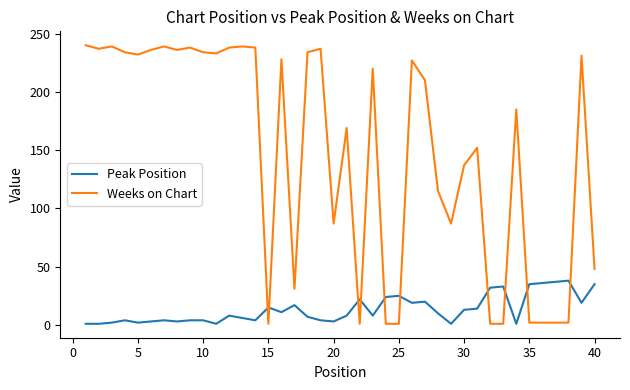

What is the difference between the maximum and minimum values in the Peak Position series?

37